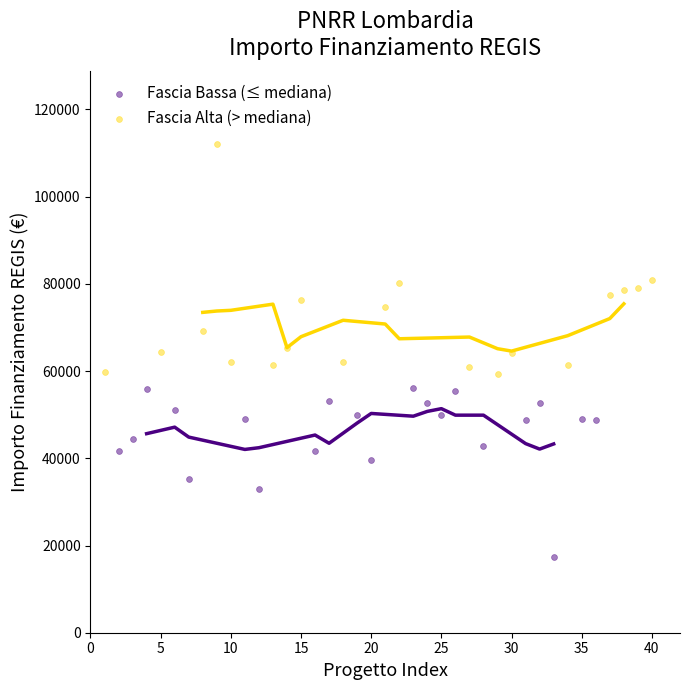

Which series contains the highest Y value?

Fascia Alta (> mediana)